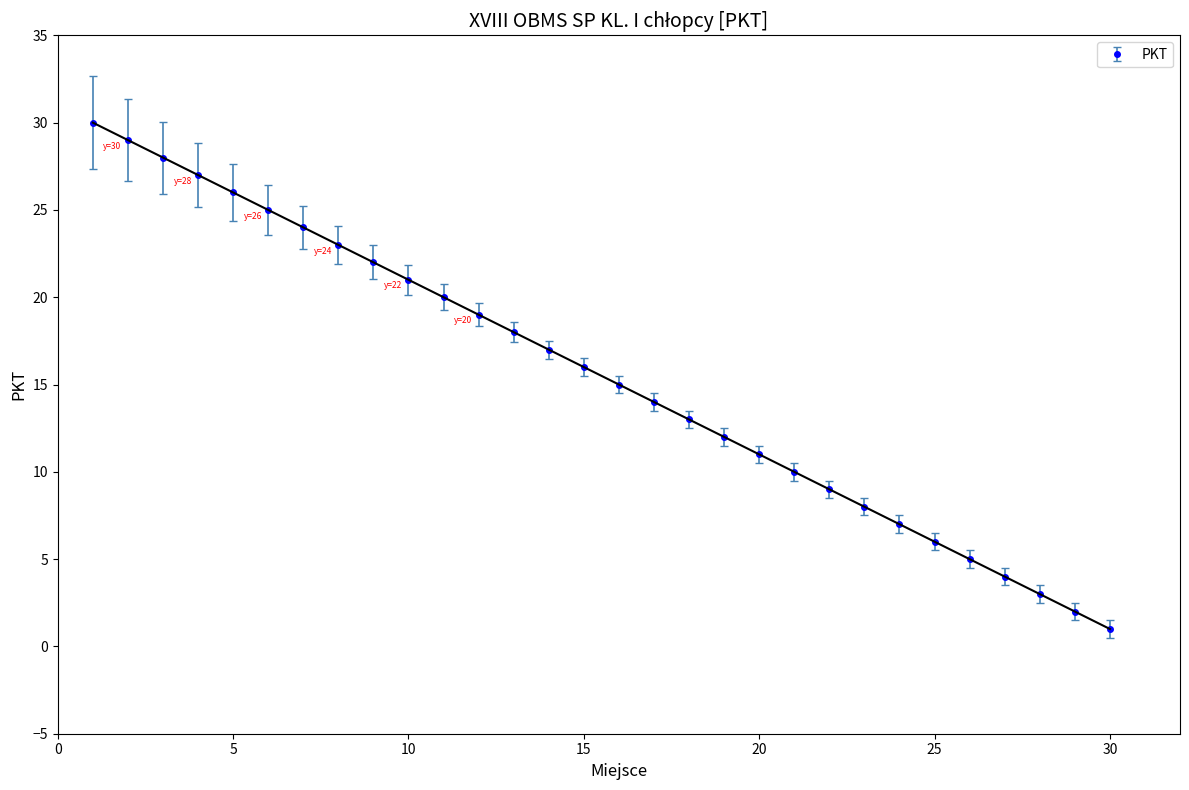

What is the maximum value shown in the chart?

30